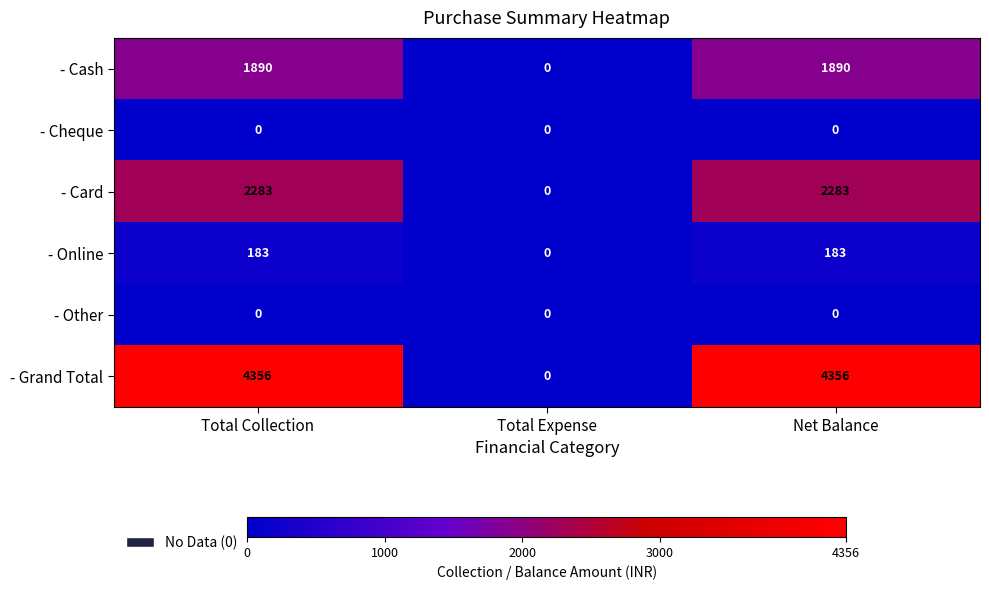

Between Total Expense and Net Balance, which series saw the biggest shift?

- Grand Total